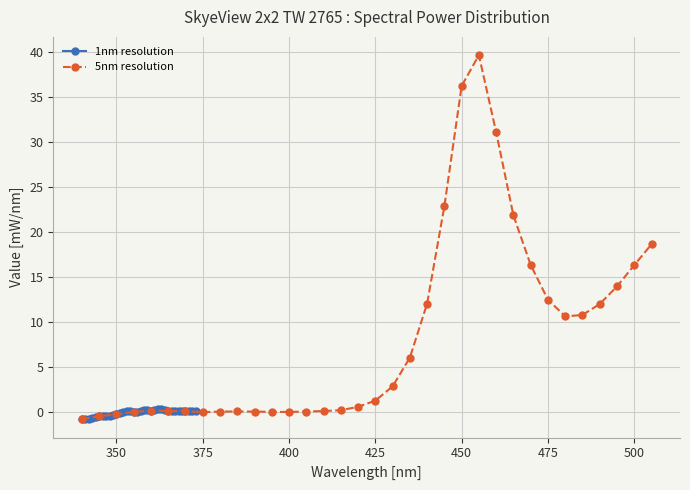

True or false: 1nm resolution has more than 2 interior local peaks.

True